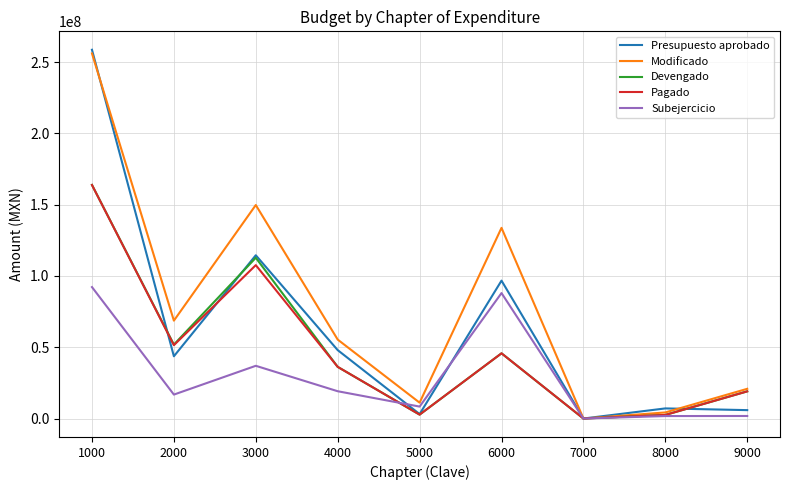

What is the greatest value displayed?

258636053.4